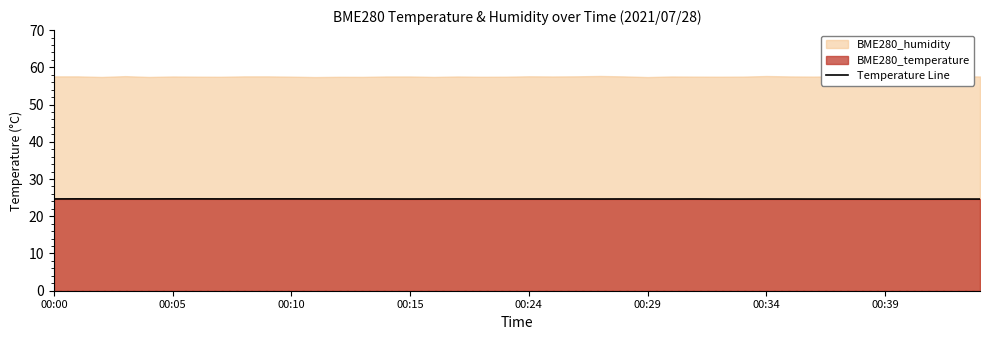

What is the difference between the maximum and minimum values?

0.1